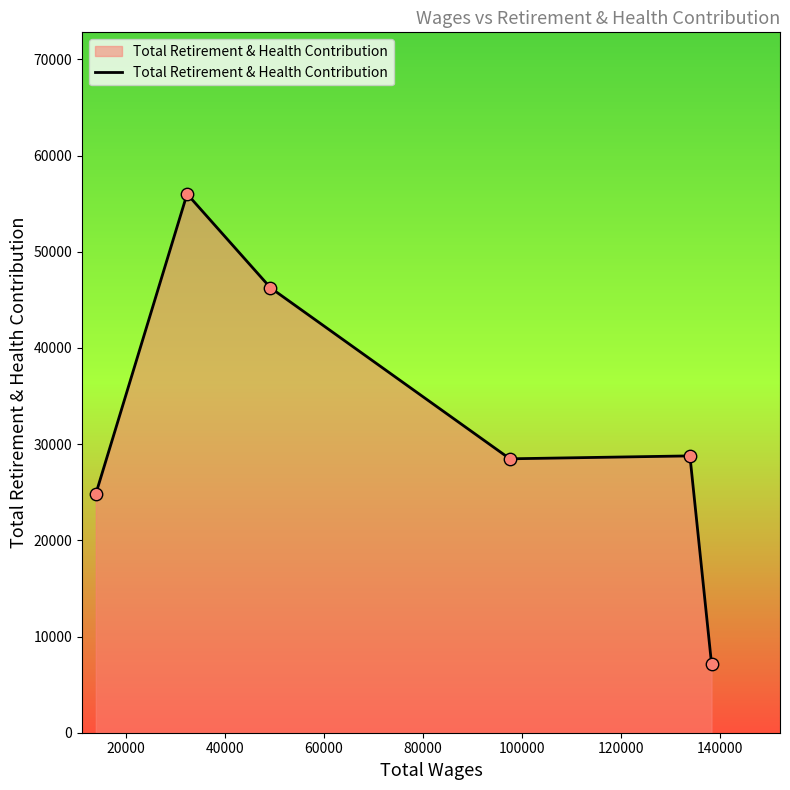

What is the maximum value shown in the chart?

56009